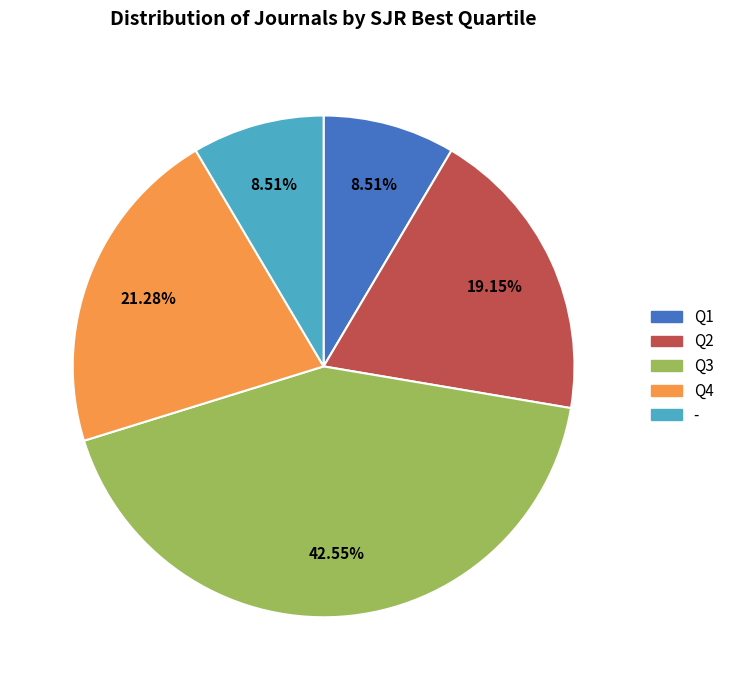

Which has a higher value, - or Q3?

Q3